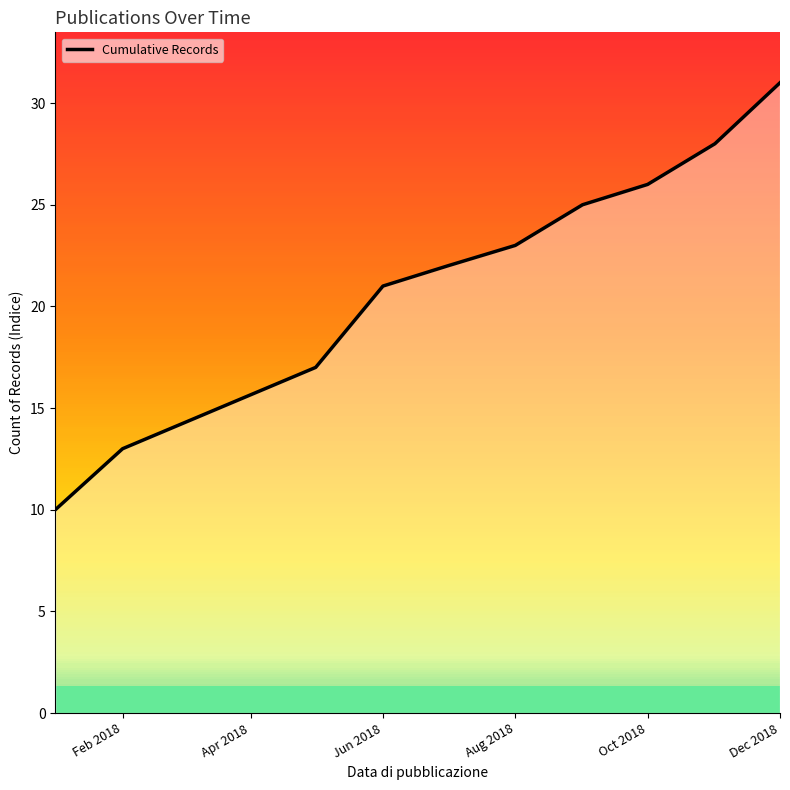

What is the average value?

22